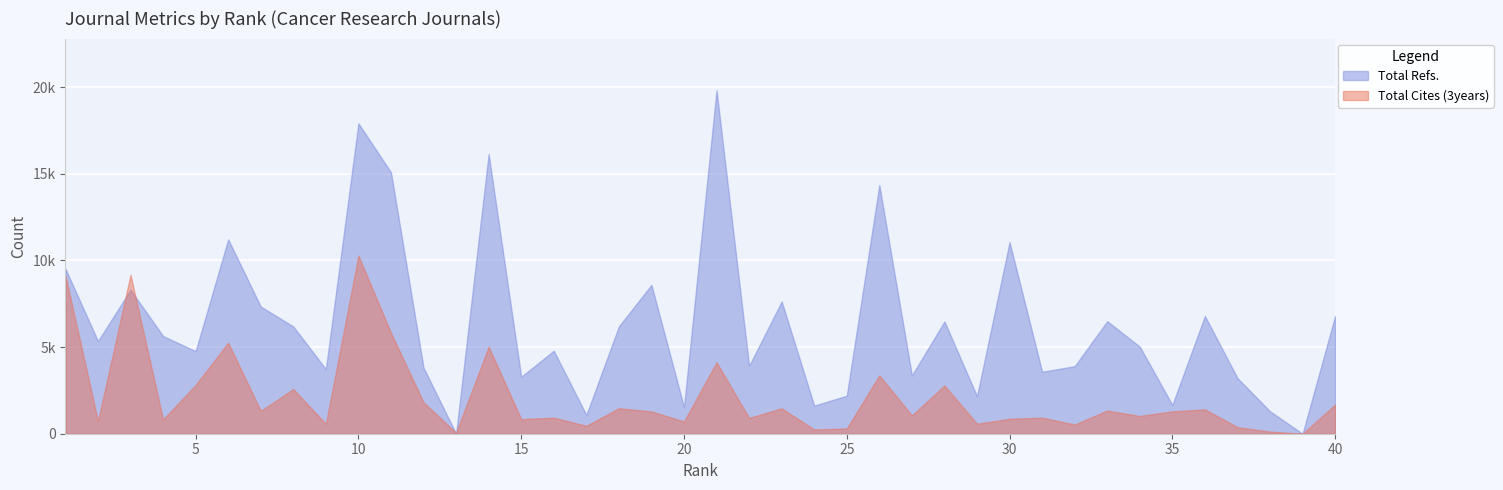

After their last crossing, which series has the higher values: Total Cites (3years) or Total Refs.?

Total Refs.